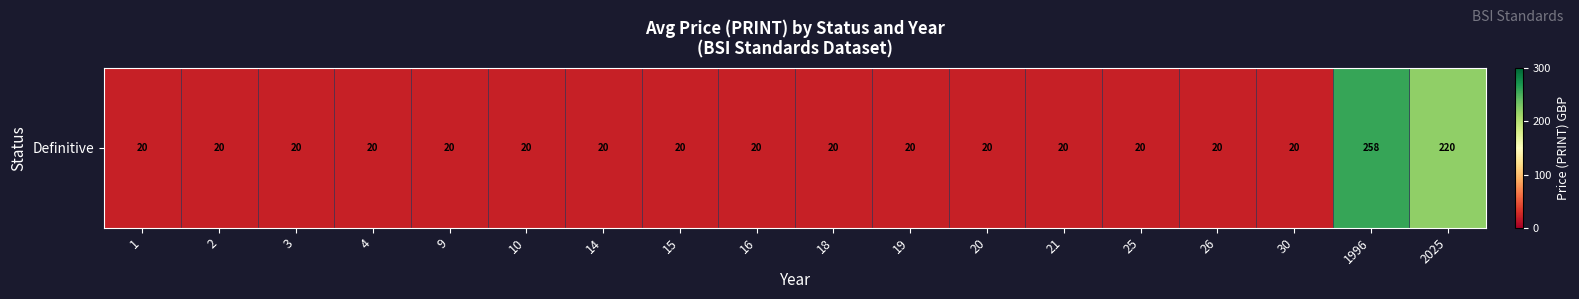

At which category does the chart reach its minimum across all series?

1